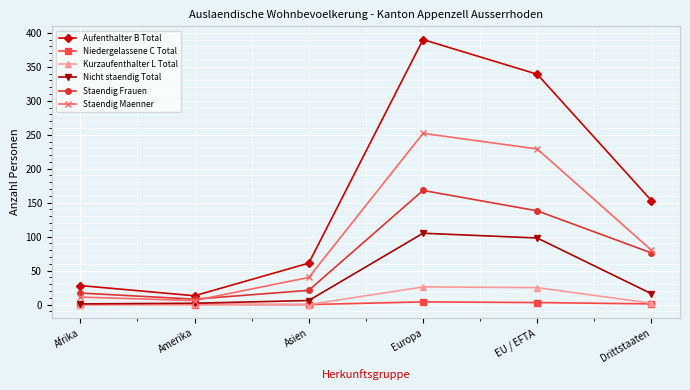

What is the maximum value shown in the chart?

390